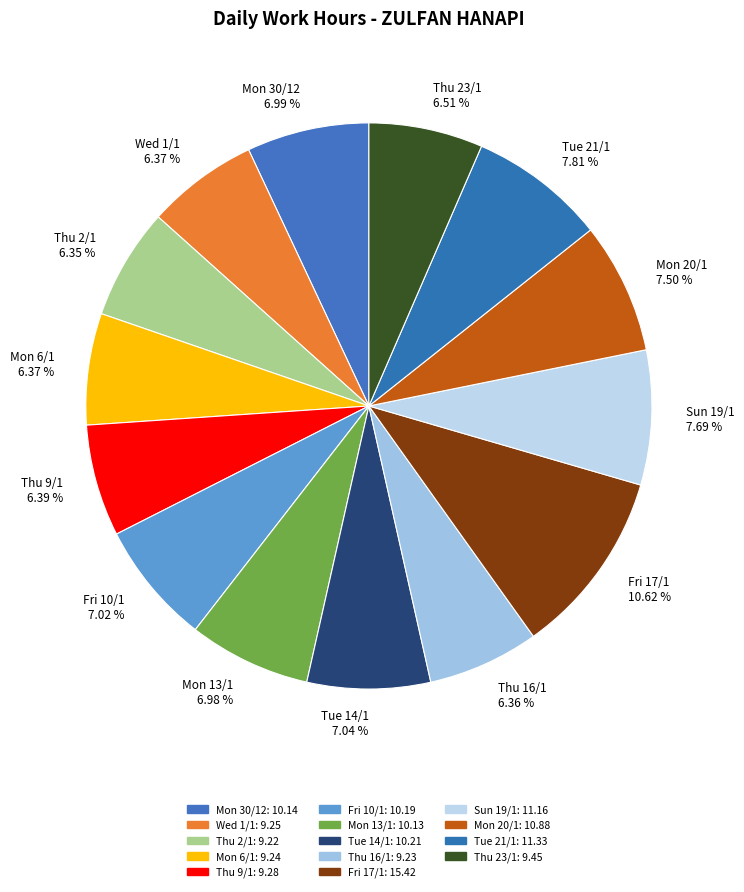

Is Tue 21/1 the majority of the pie?

No